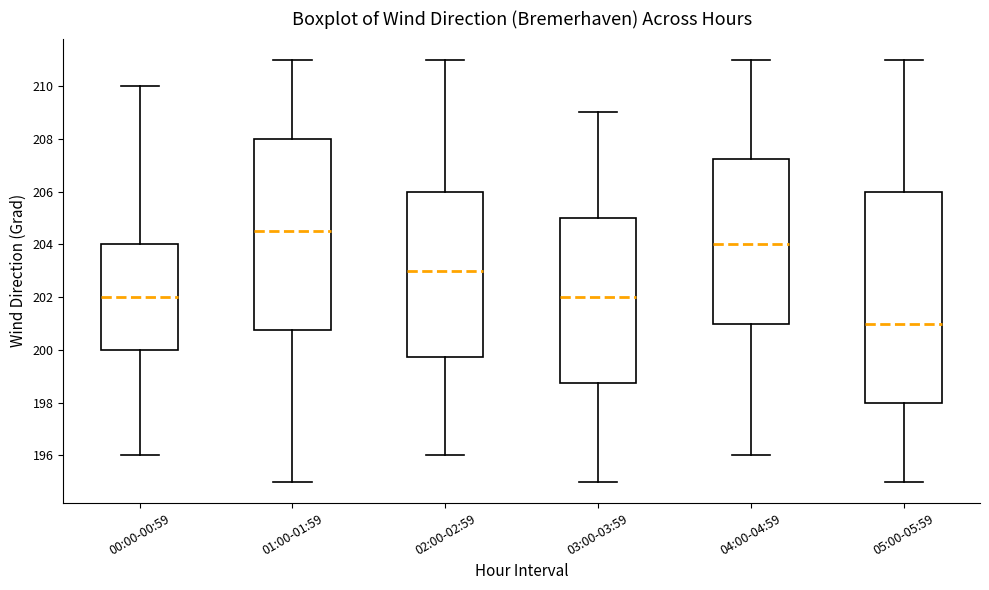

Comparing the boxes themselves (not the whiskers), which one is the tallest?

05:00-05:59